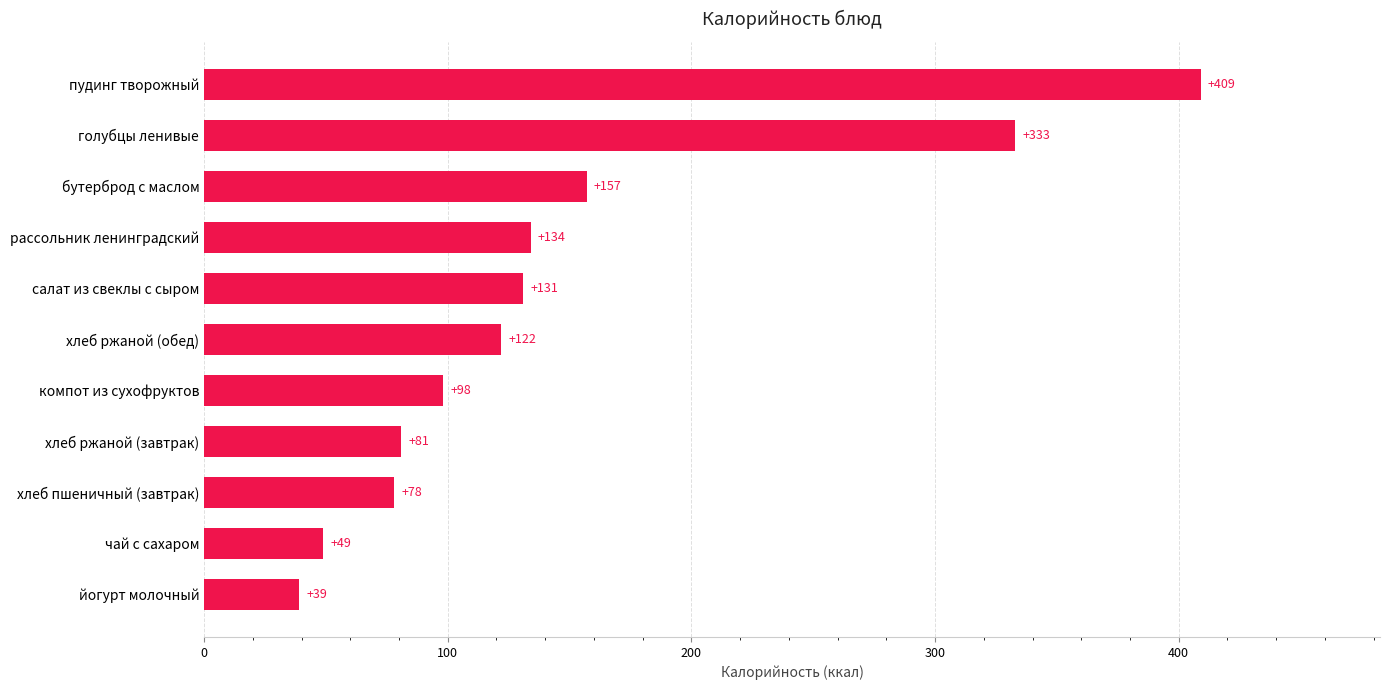

Between хлеб ржаной (завтрак) and салат из свеклы с сыром, which is larger?

салат из свеклы с сыром